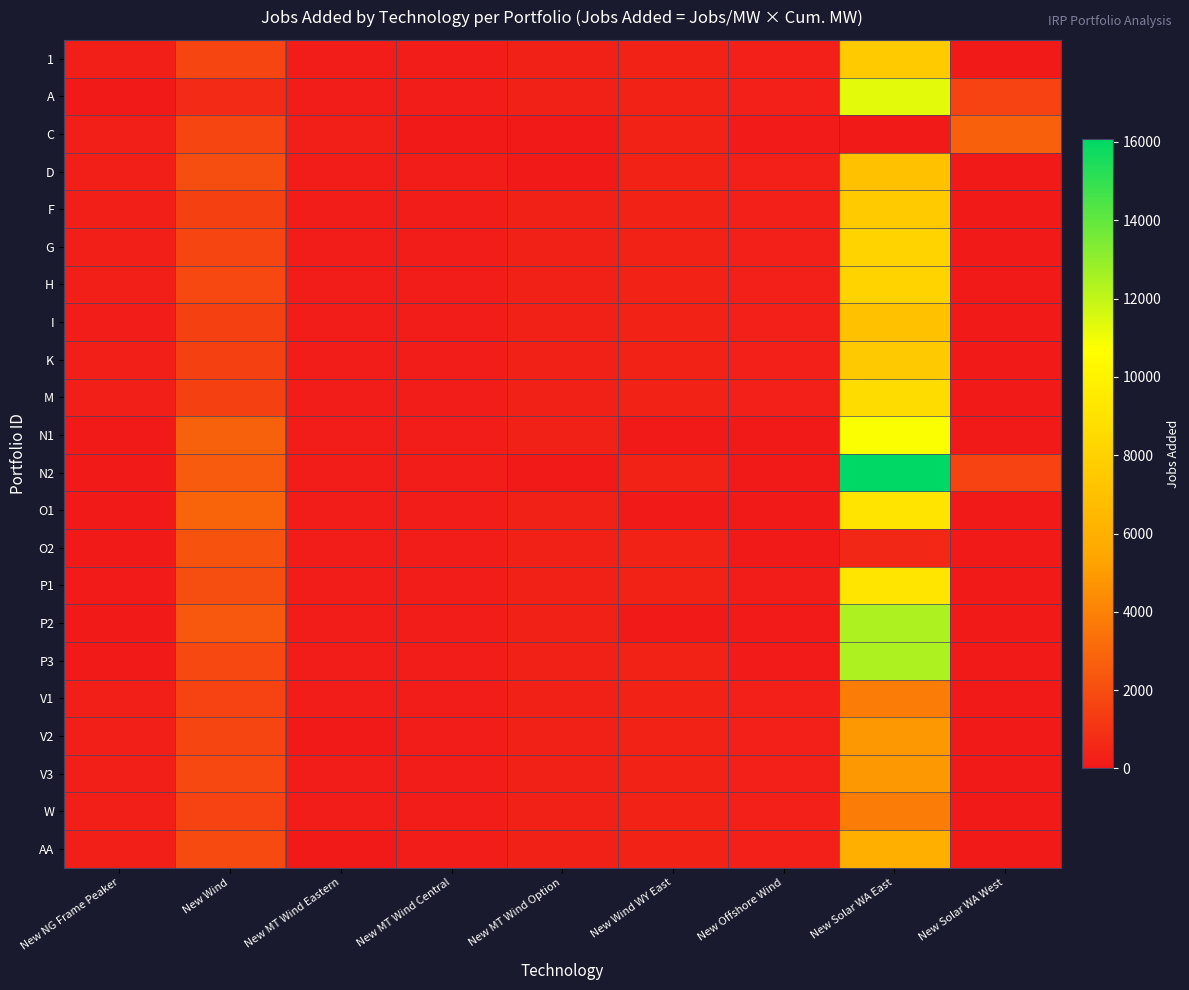

What is the difference between the highest and lowest values at New MT Wind Eastern?

193.7